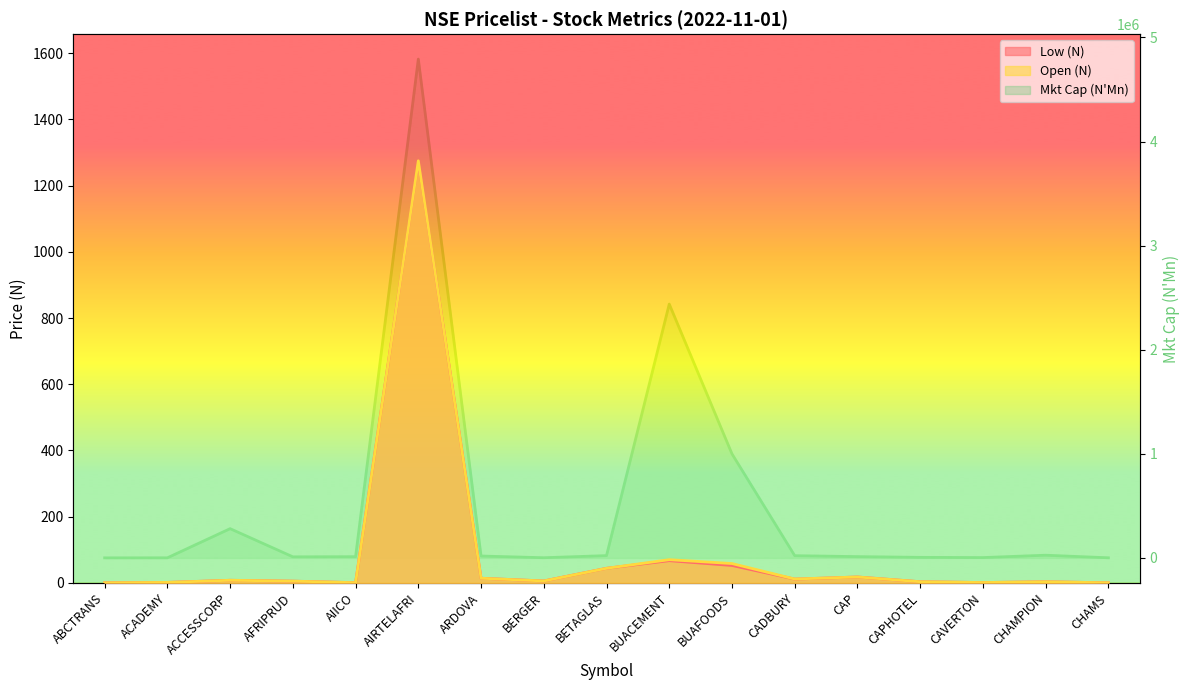

Count the number of categories in the chart.

17